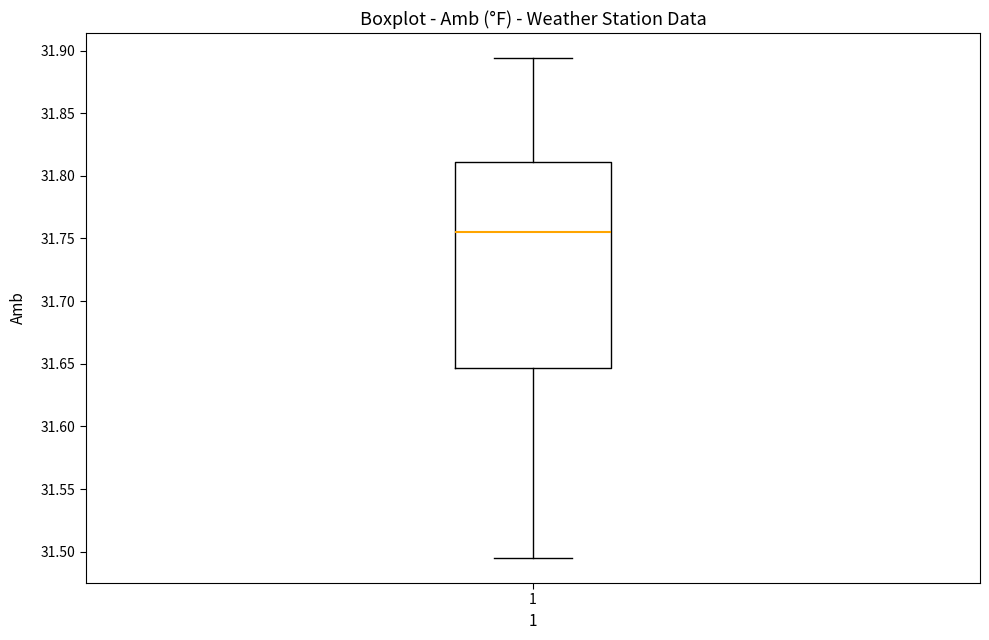

Transcribe this box plot: give where the median line is, the range the box spans, and where the two whiskers end, as read against the y-axis. The values are not printed on the chart, so give them approximately, as read against the axis.

median 31.755, box 31.645 to 31.810, whiskers 31.495 to 31.895